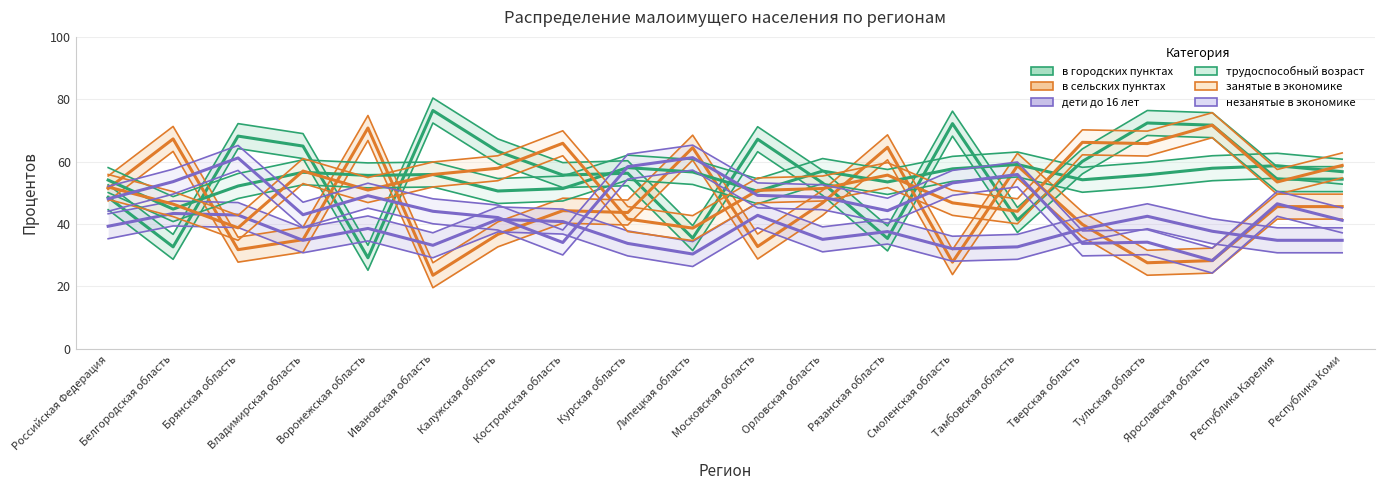

Between which two adjacent categories do трудоспособный возраст and занятые в экономике first intersect?

Российская Федерация and Белгородская область